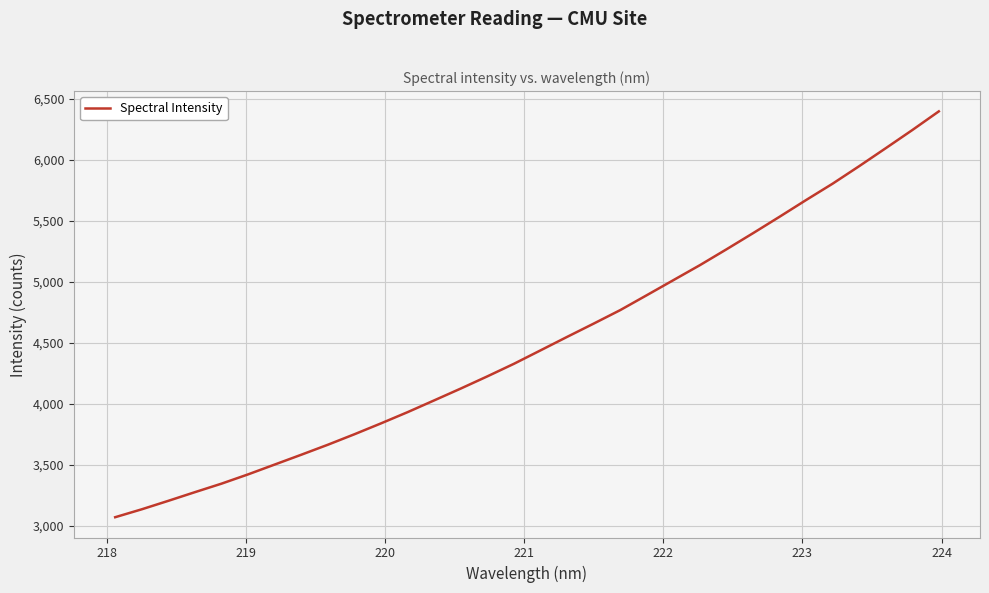

What is the smallest value displayed?

3070.7